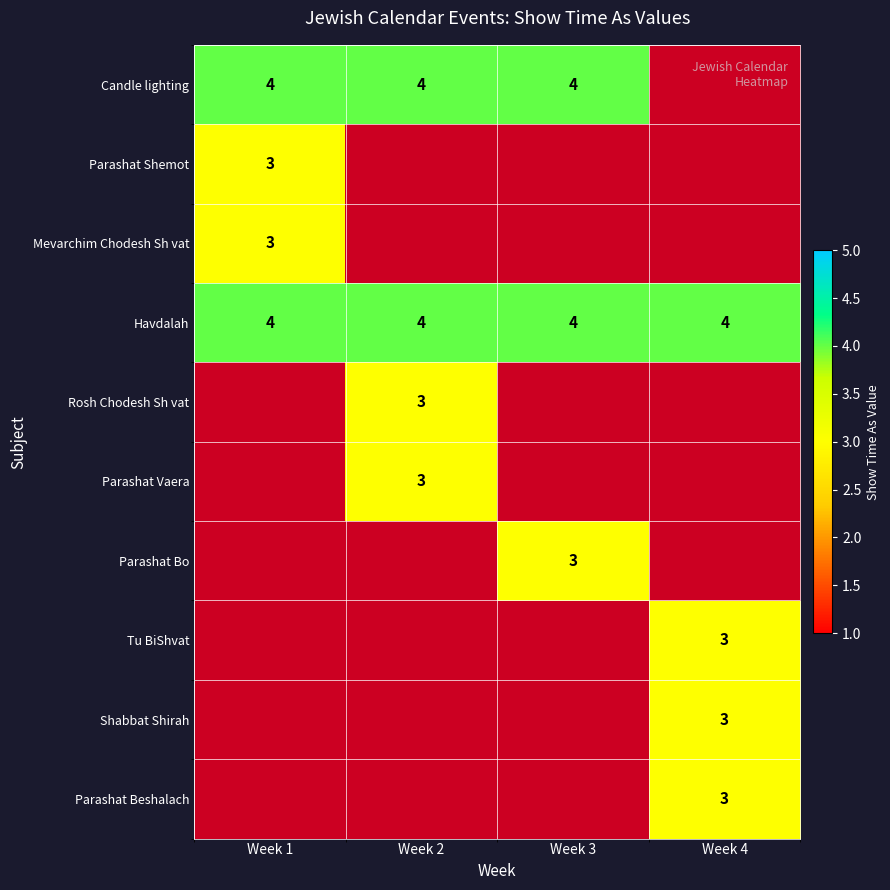

True or false: Candle lighting has a value of 4 at Week 1.

True